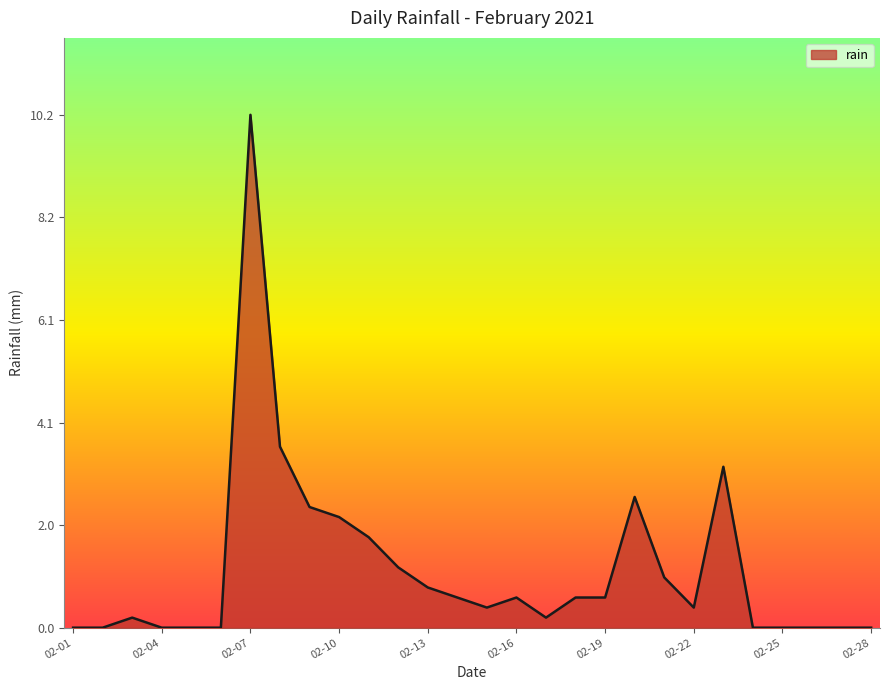

What is the maximum value shown in the chart?

10.2